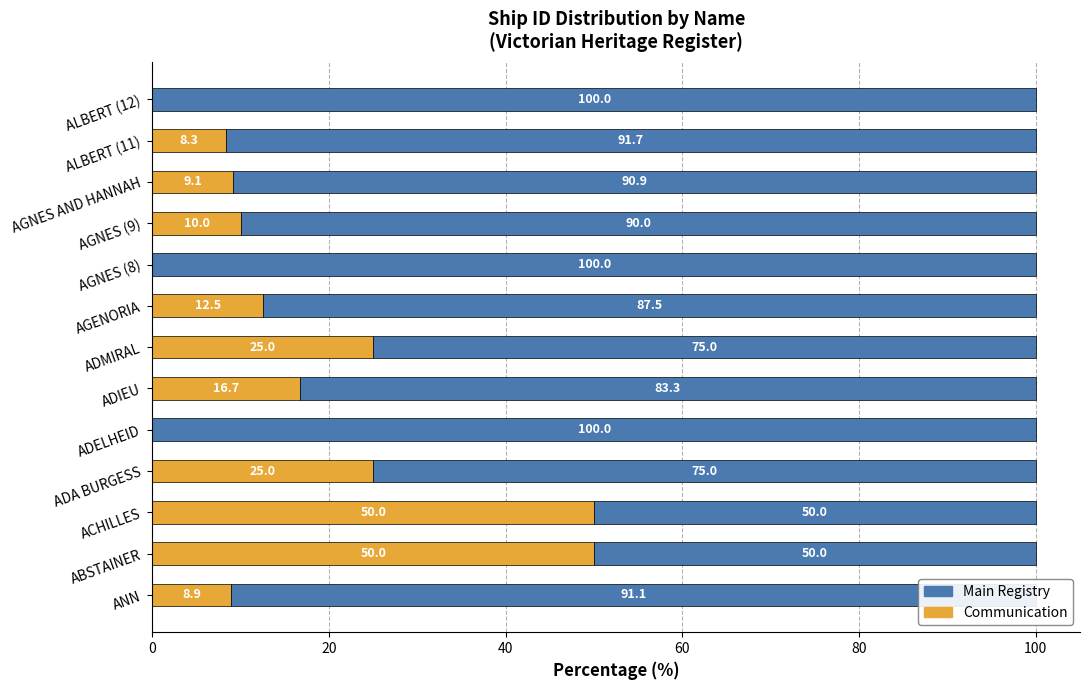

Is it true that Communication equals 16.2 at AGNES AND HANNAH?

False